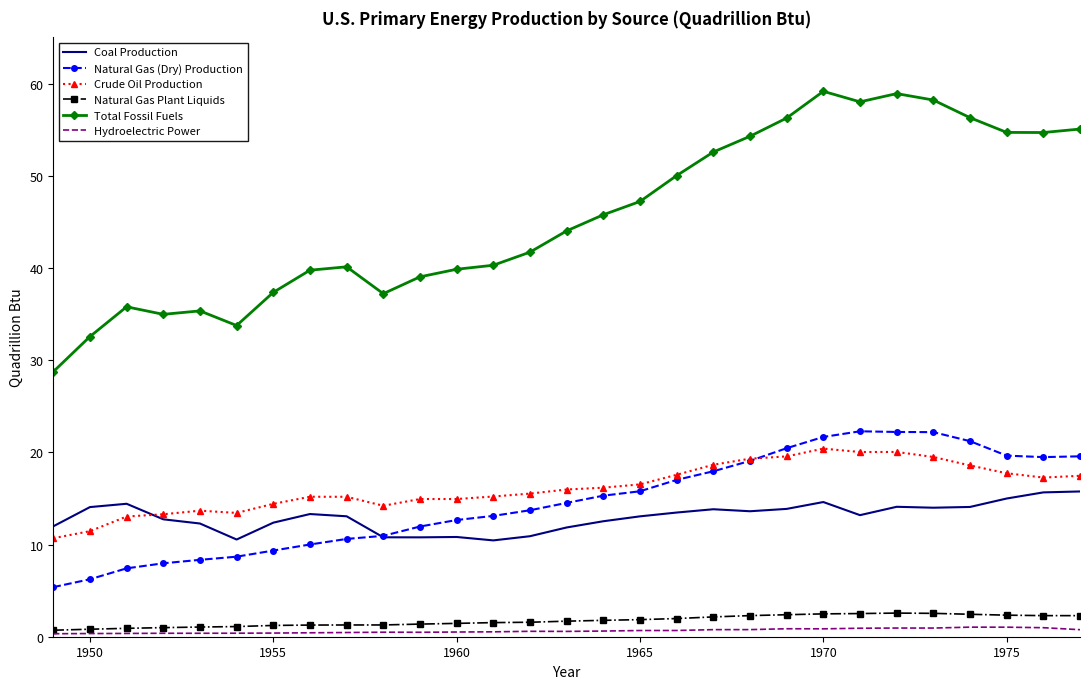

Which series has the widest spread of values?

Total Fossil Fuels